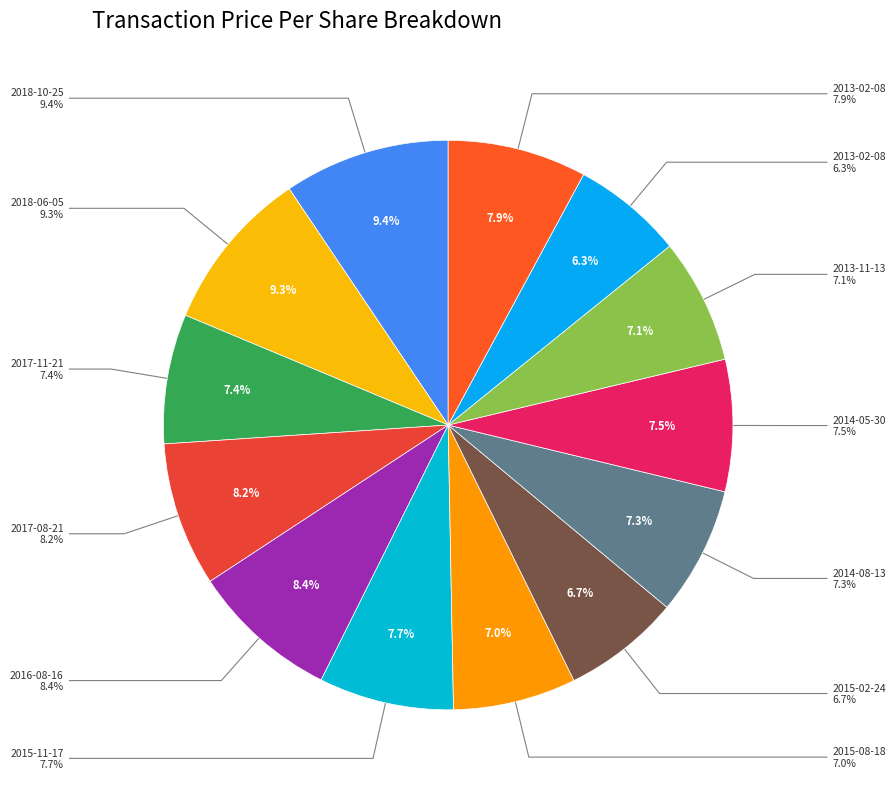

What is the largest slice in the pie chart?

2018-10-25 (S)